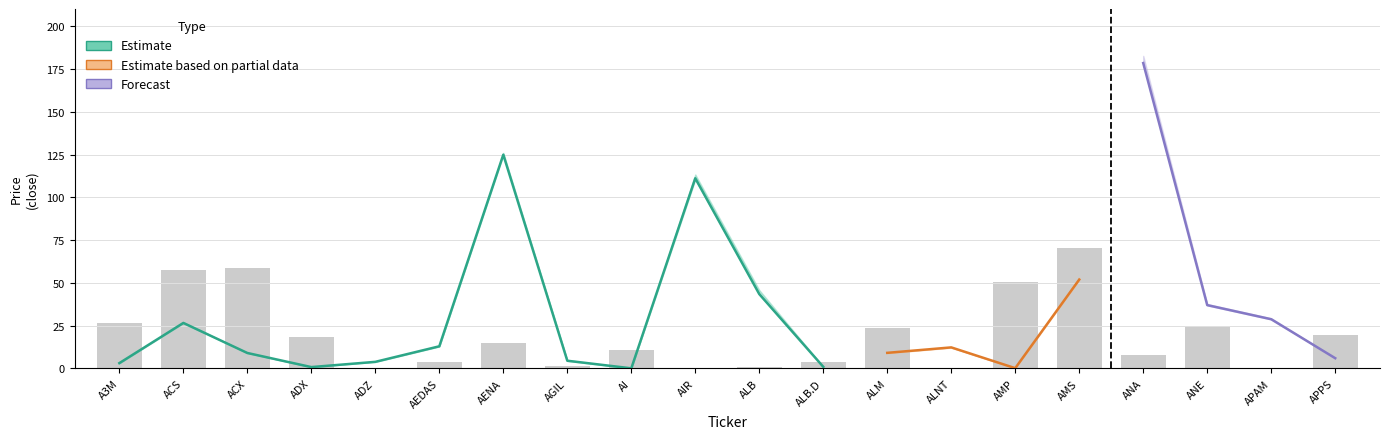

Rank the categories by close_upper value from lowest to highest.

AI, AMP, ADX, ALB.D, A3M, ADZ, AGIL, APPS, ACX, ALM, ALNT, AEDAS, ACS, APAM, ANE, ALB, AMS, AIR, AENA, ANA